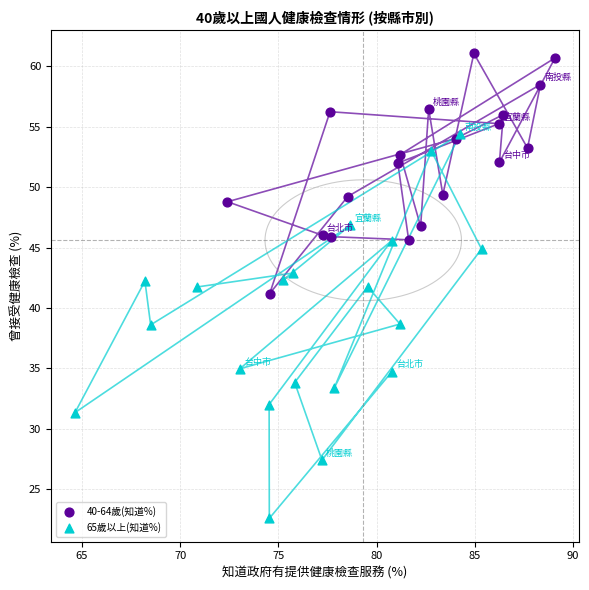

Which series reaches the minimum Y coordinate?

65歲以上(知道%)